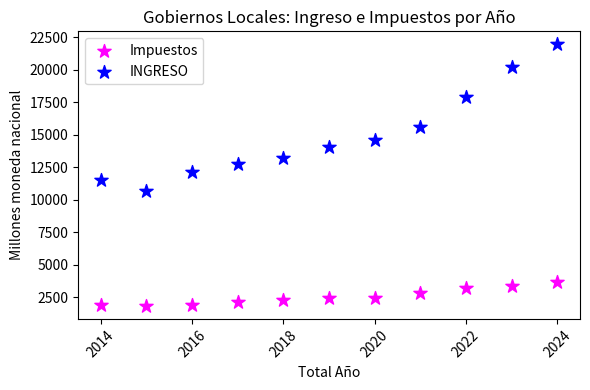

Across all data points, what is the range of Y values (max minus min)?

20084.6